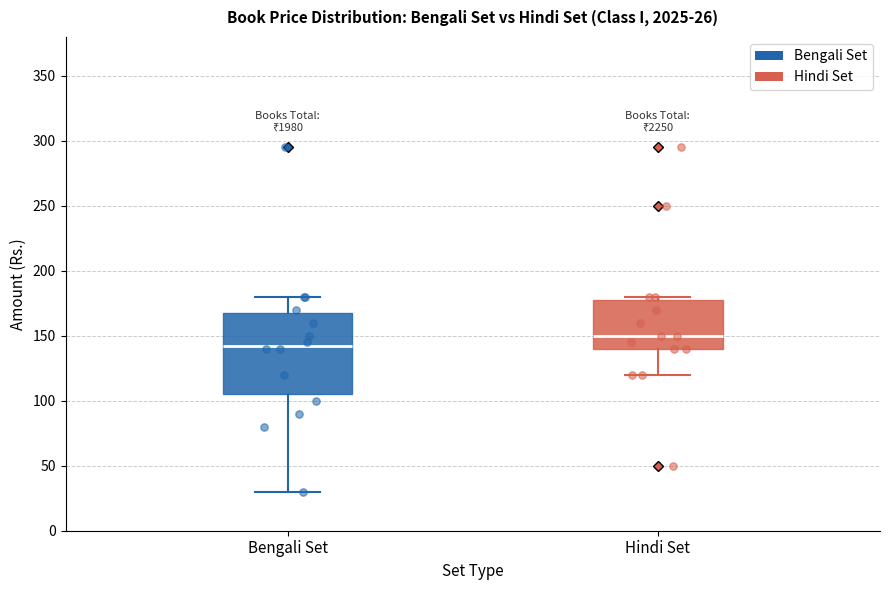

Which box is the tallest, from its lower edge to its upper edge?

Bengali Set